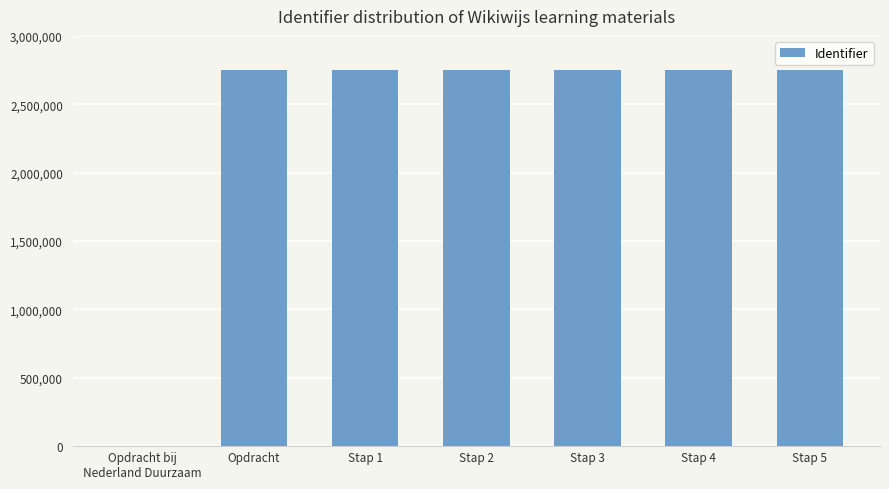

How many distinct data groups are displayed?

1